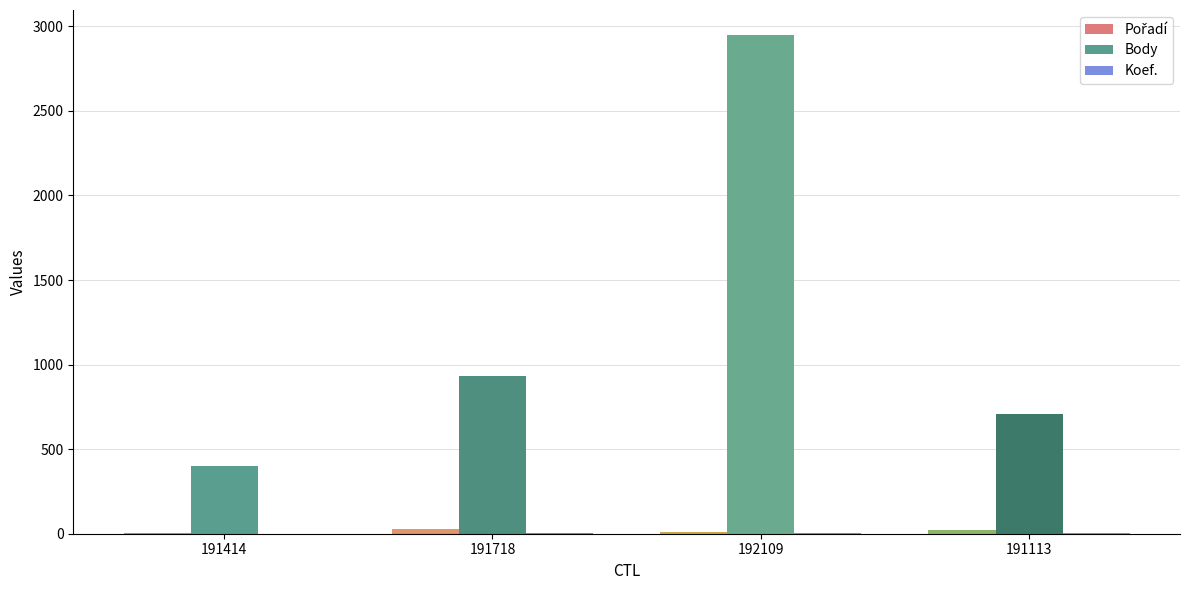

What is the value of the Koef. bar at the 3rd from the left?

7